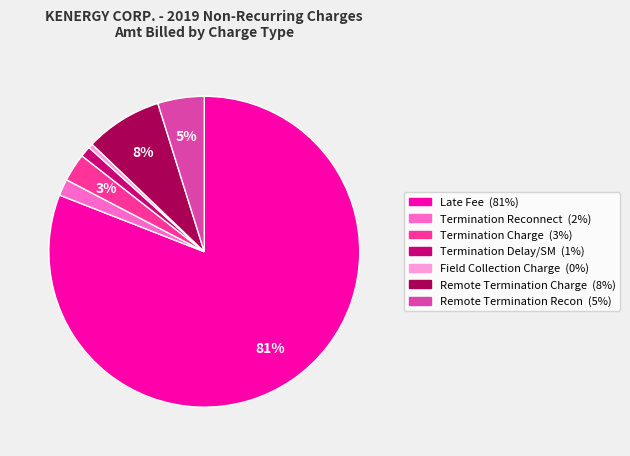

Which has a higher value, Remote Termination Charge or Late Fee?

Late Fee